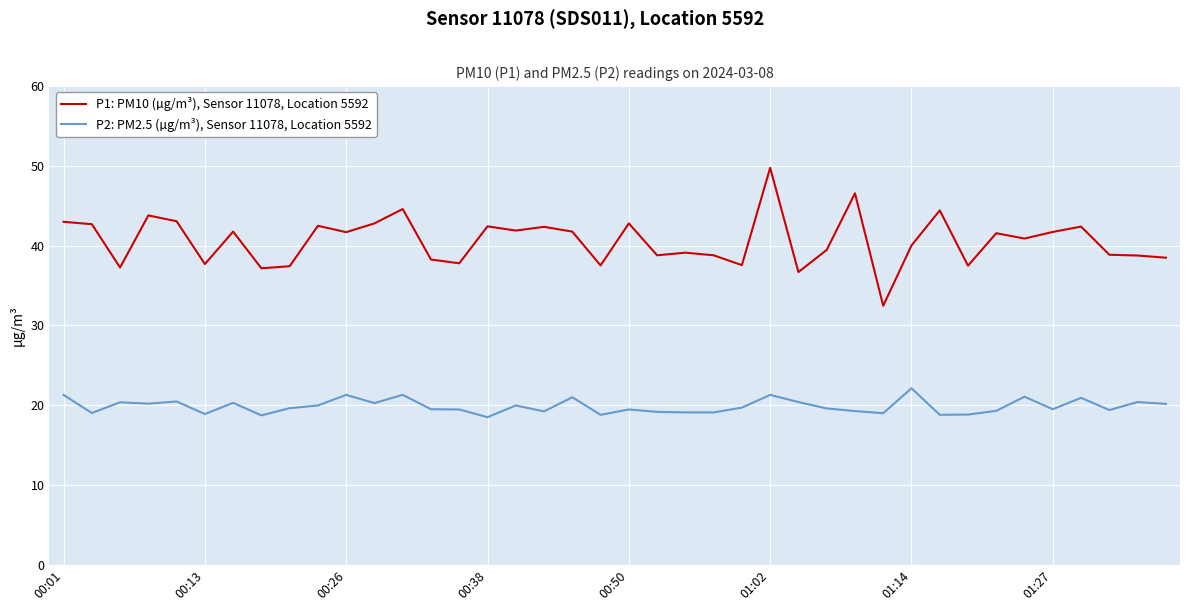

Which series has the largest total across all categories?

P1: PM10 (µg/m³), Sensor 11078, Location 5592